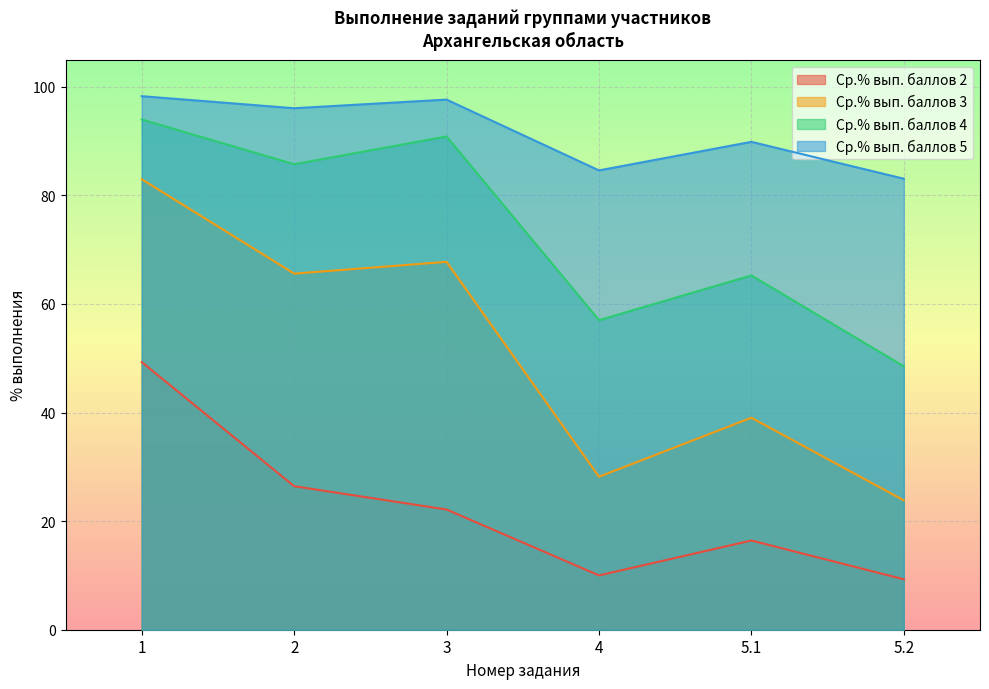

Which series has the largest total across all categories?

Ср.% вып. баллов 5